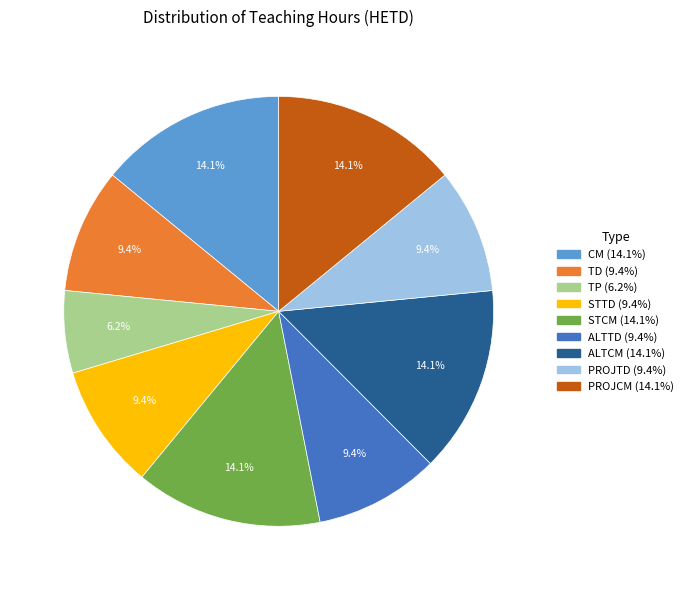

How much of the chart is everything except ALTTD (9.4%)?

90.6%